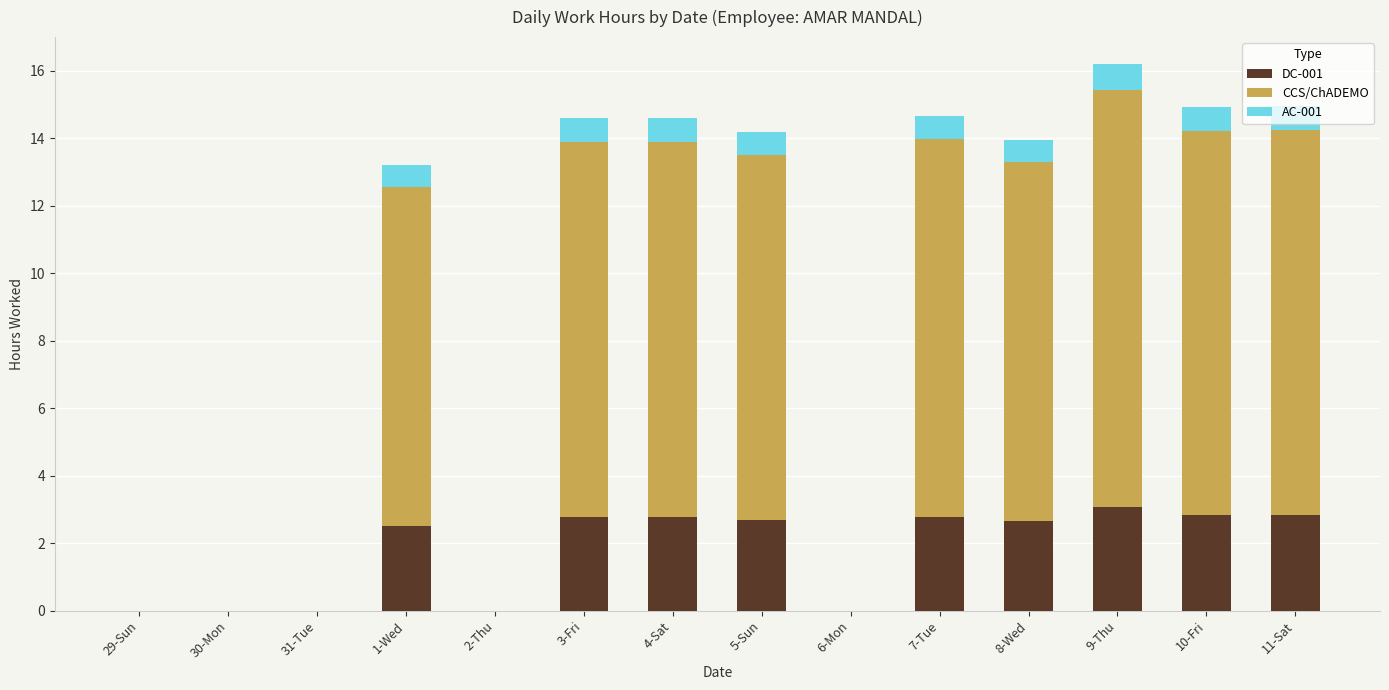

Are the bars grouped side by side (vs. stacked)?

No